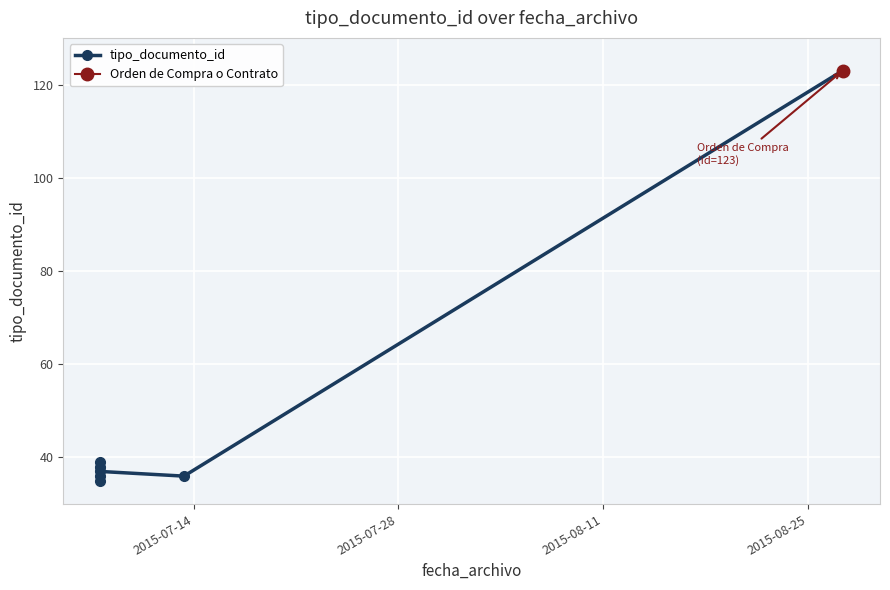

Reading left to right, list all the values displayed in this chart.

35	38	36	39	37	36	123